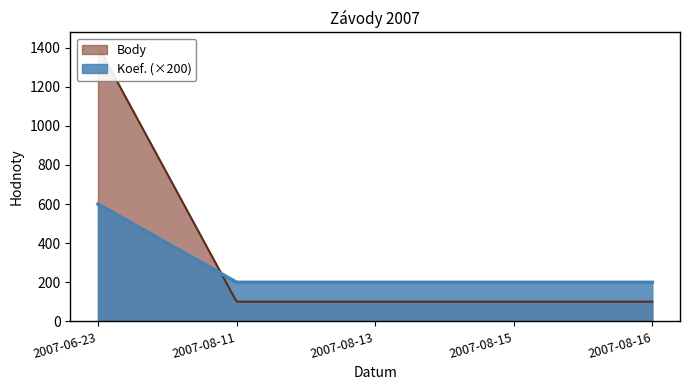

What is the sum of all Koef. values?

7